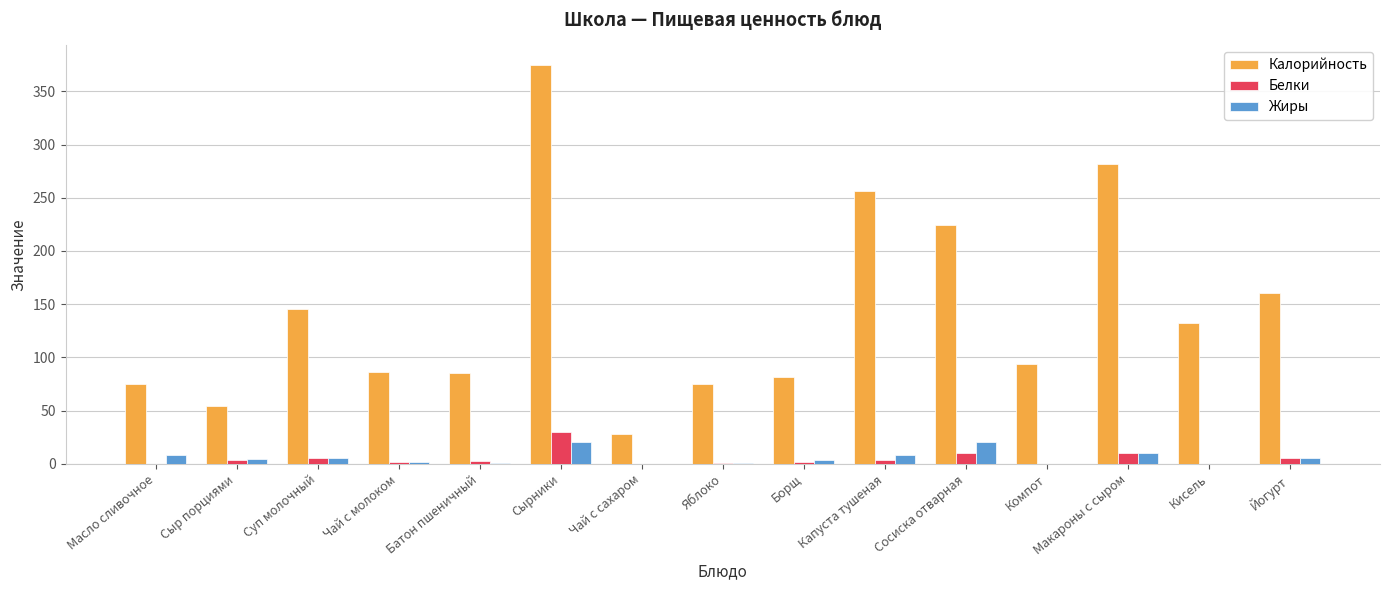

The Калорийность series shows 54.8 at Сосиска отварная. True or false?

False